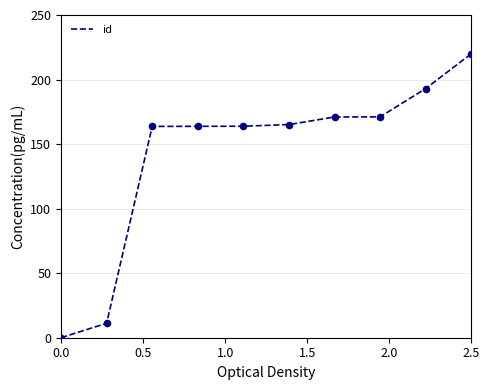

What is the greatest value displayed?

220.0